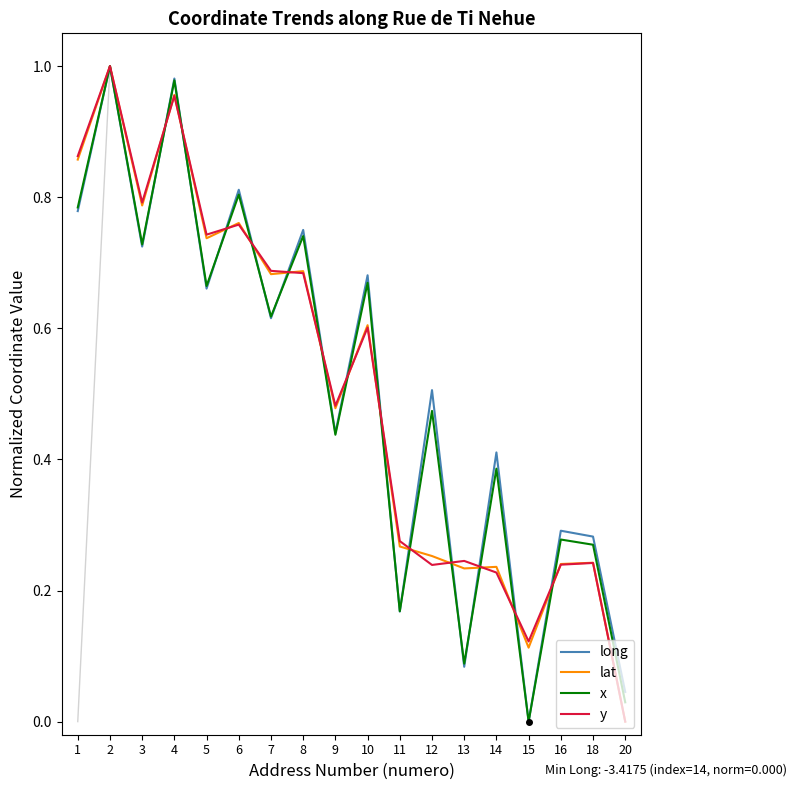

Is this an area chart (filled region under the line)?

No